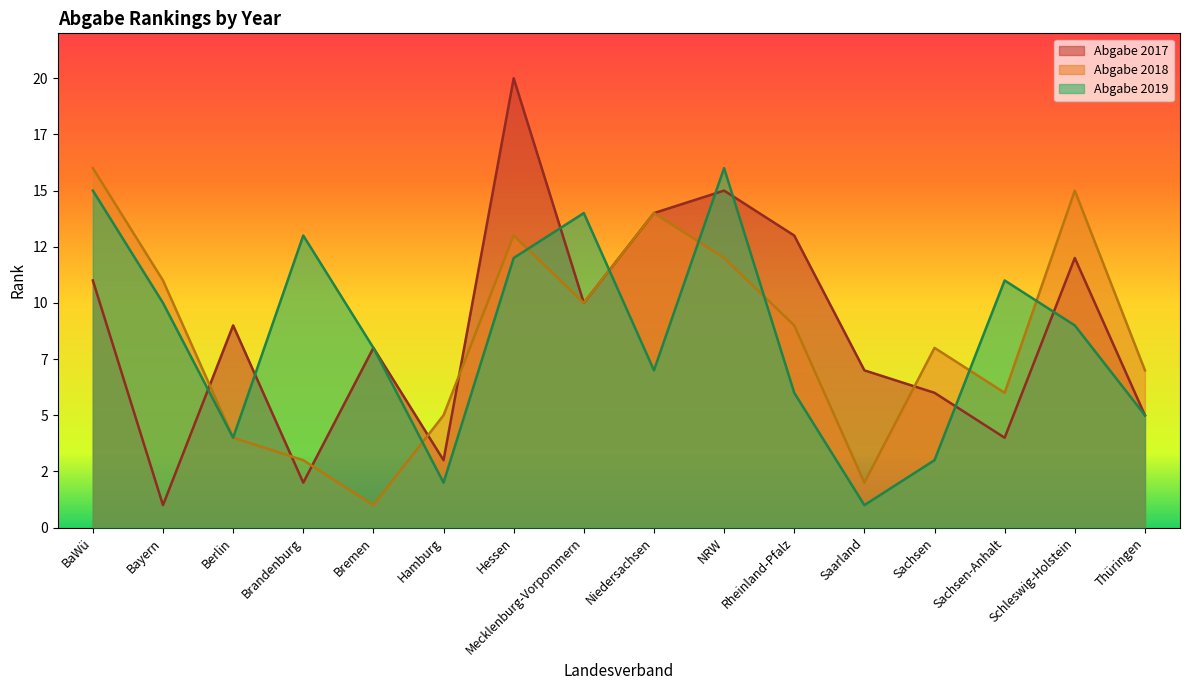

What are all the series names shown in the legend?

Abgabe 2017, Abgabe 2018, Abgabe 2019